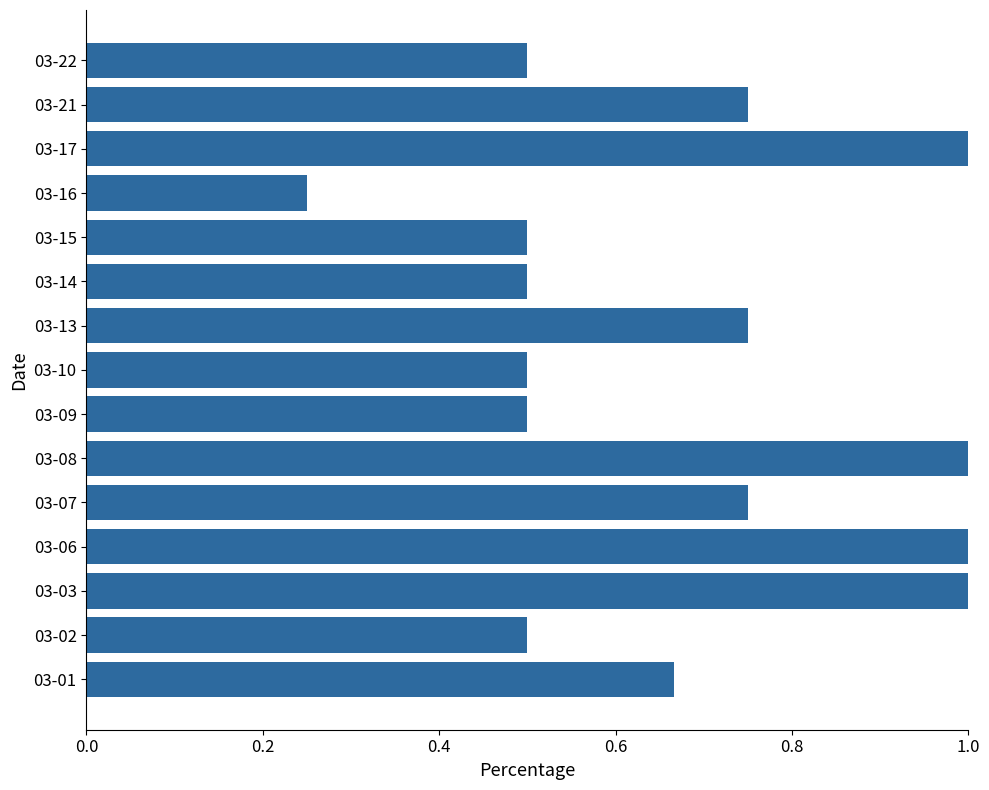

Where is the data nearest to the value 0?

03-16